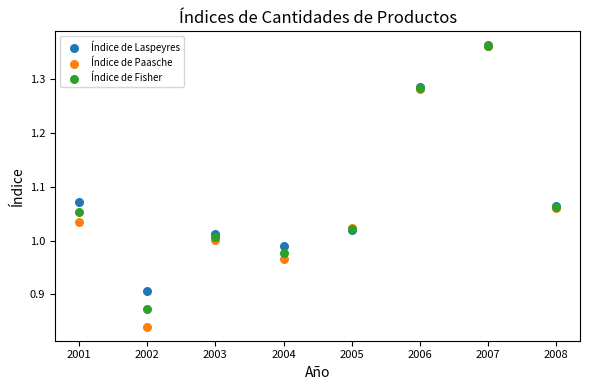

What are all the series names shown in the legend?

Índice de Laspeyres, Índice de Paasche, Índice de Fisher